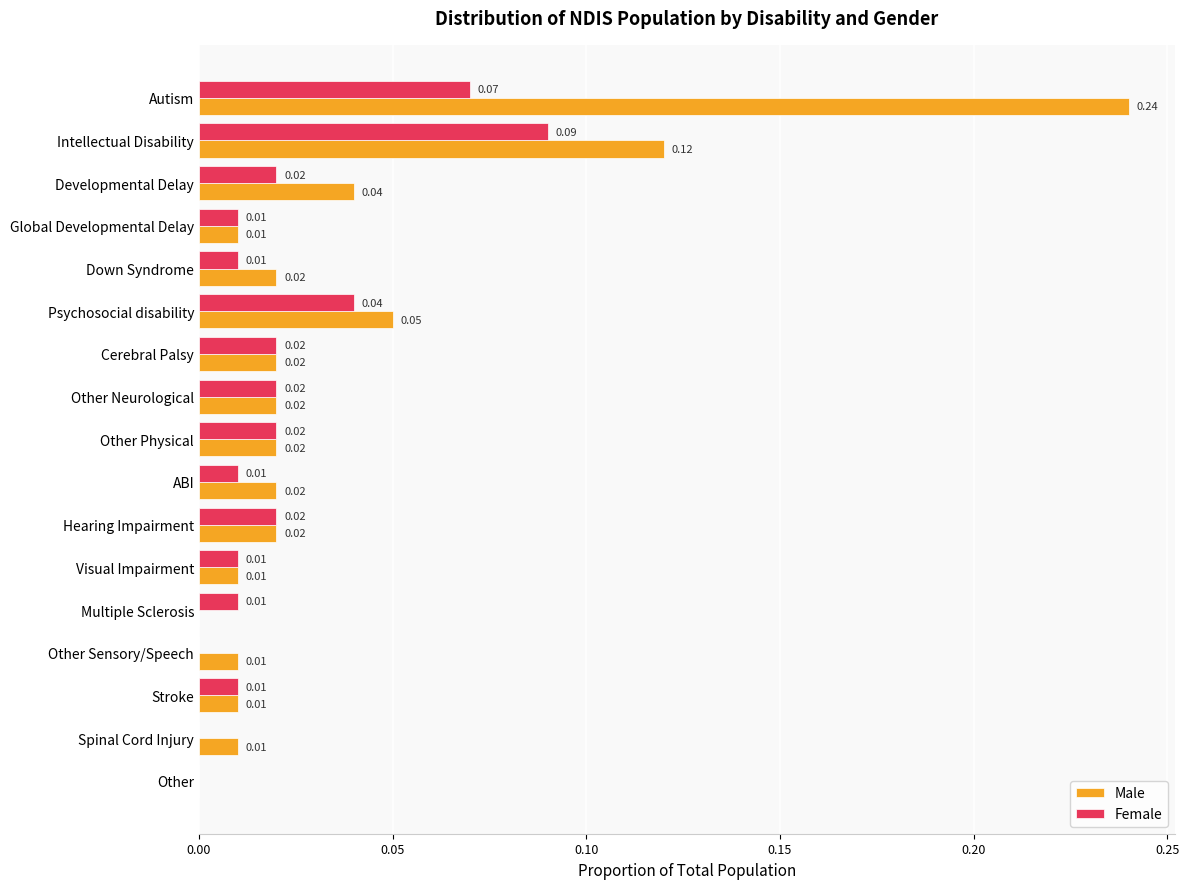

Which series changed the most between Multiple Sclerosis and Other?

Female